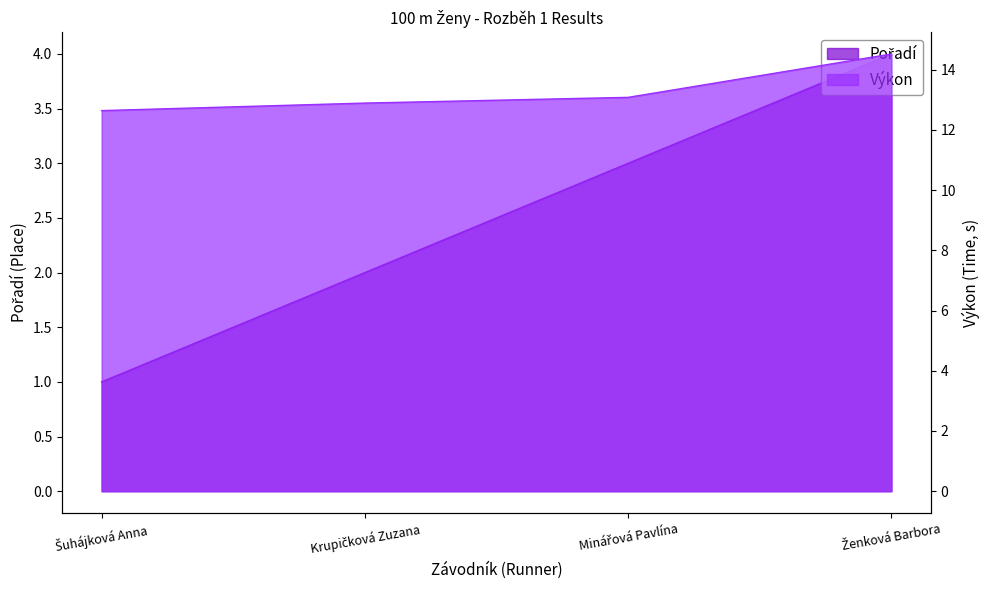

Where does the Pořadí series first go above 3?

Ženková Barbora